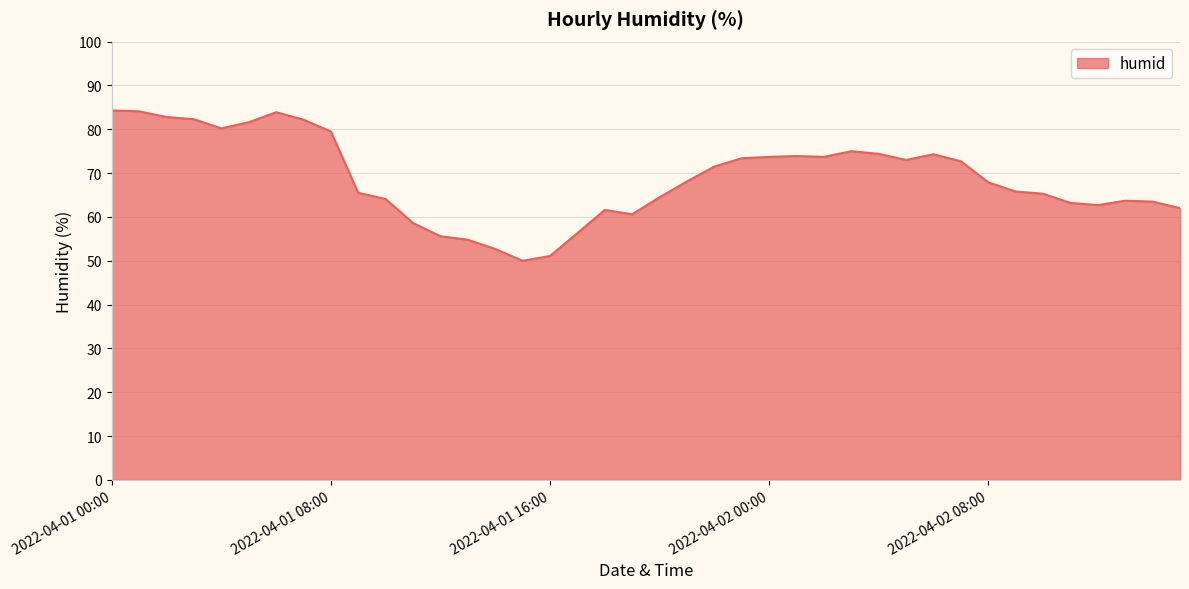

What is the difference between the maximum and minimum values?

34.3